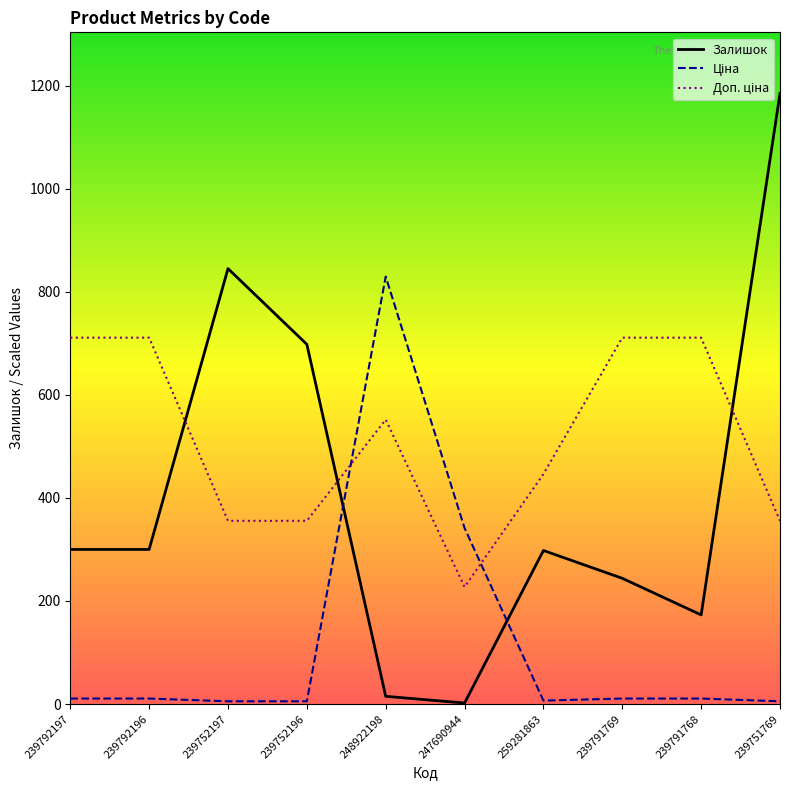

The Залишок series shows 15.0 at 248922198. True or false?

True